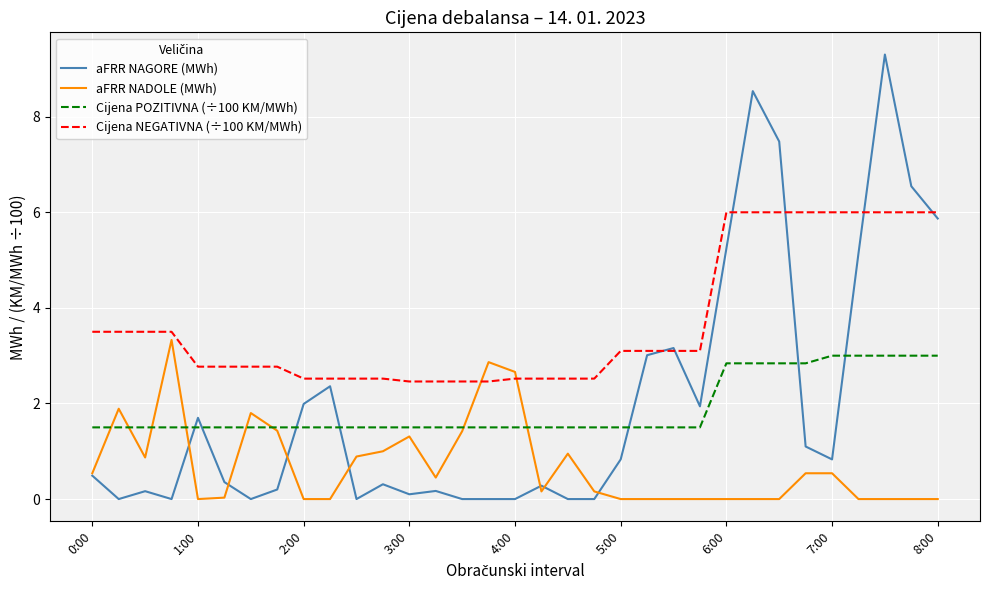

Which series has the widest spread of values?

aFRR NAGORE (MWh)